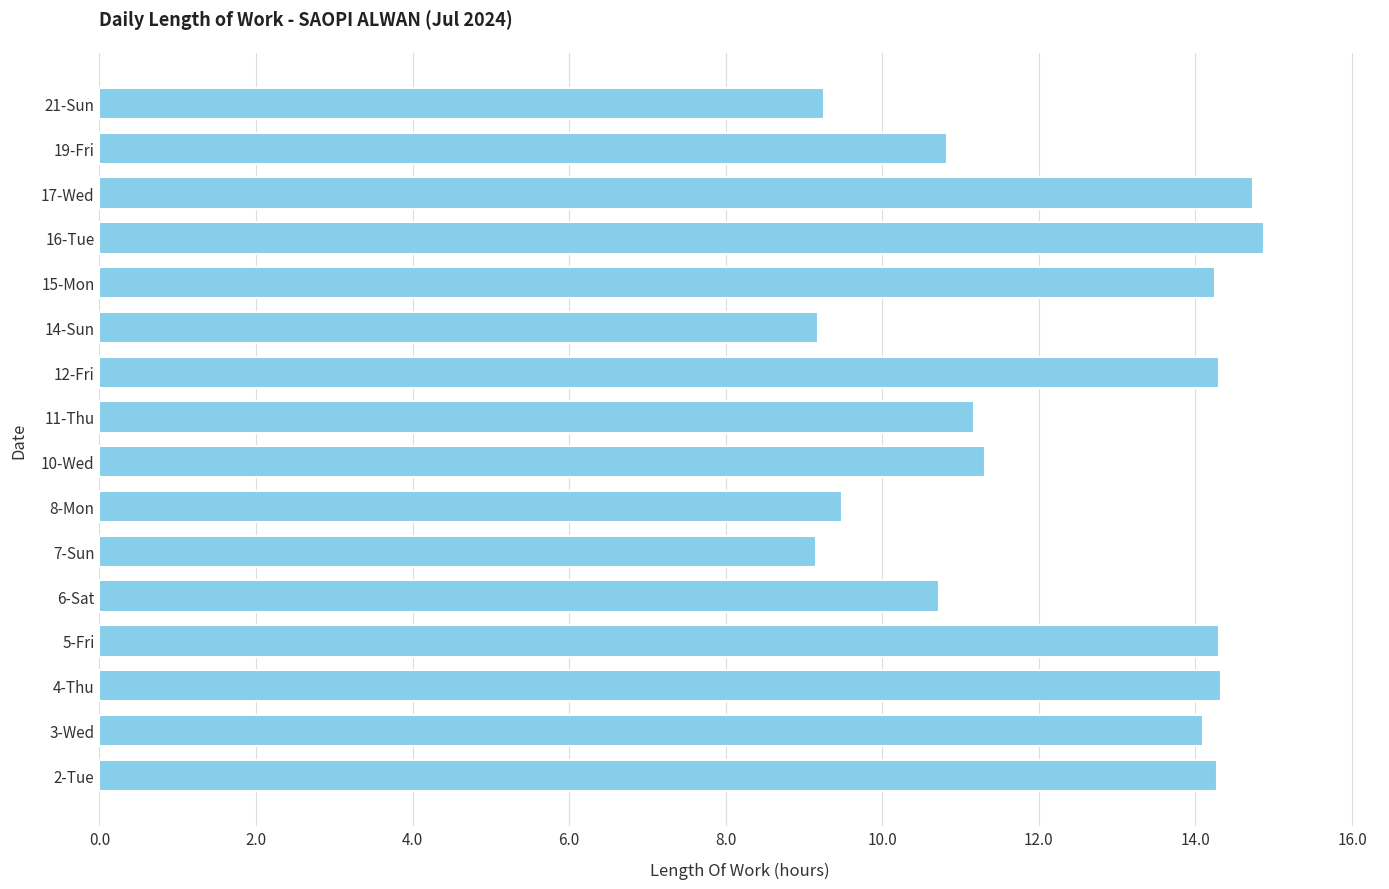

What is the smallest value displayed?

9.2